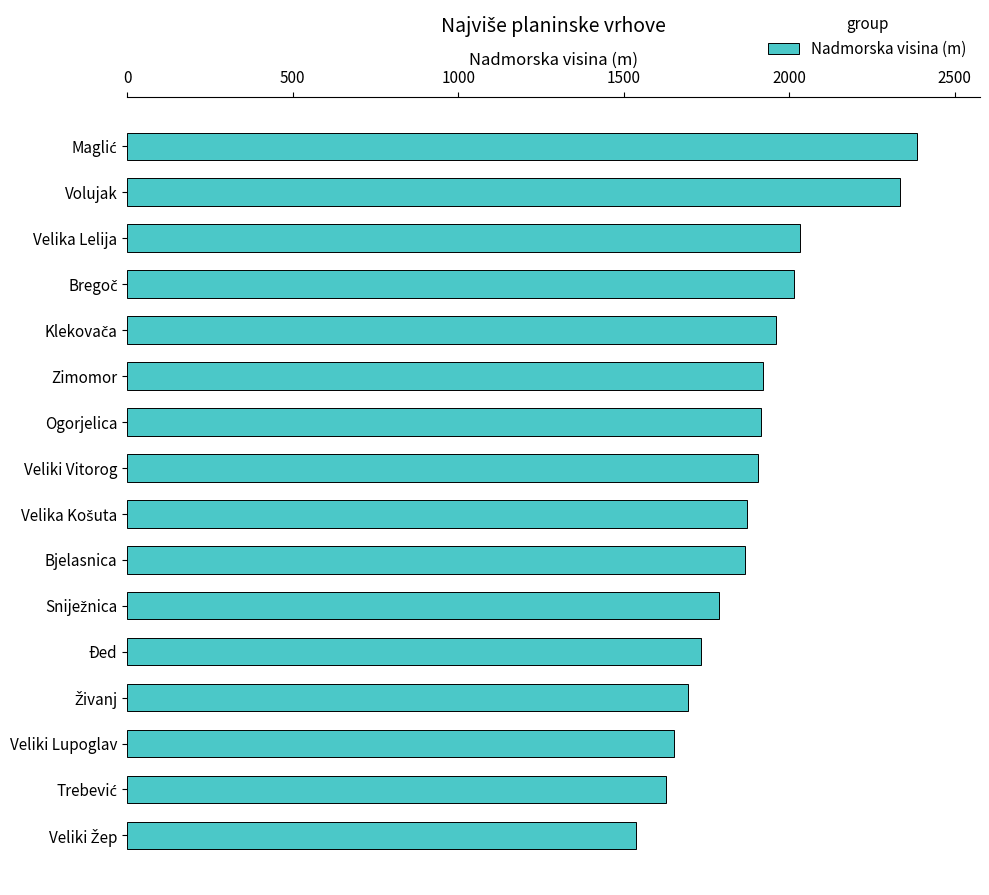

Which has a higher value, Velika Lelija or Đed?

Velika Lelija